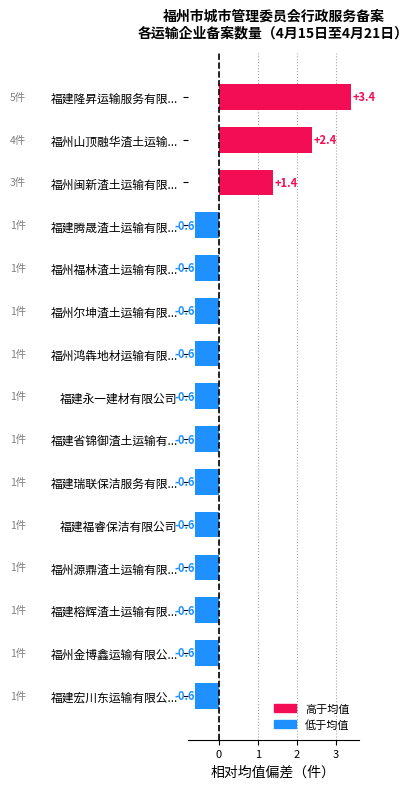

What is the smallest value displayed?

-0.6